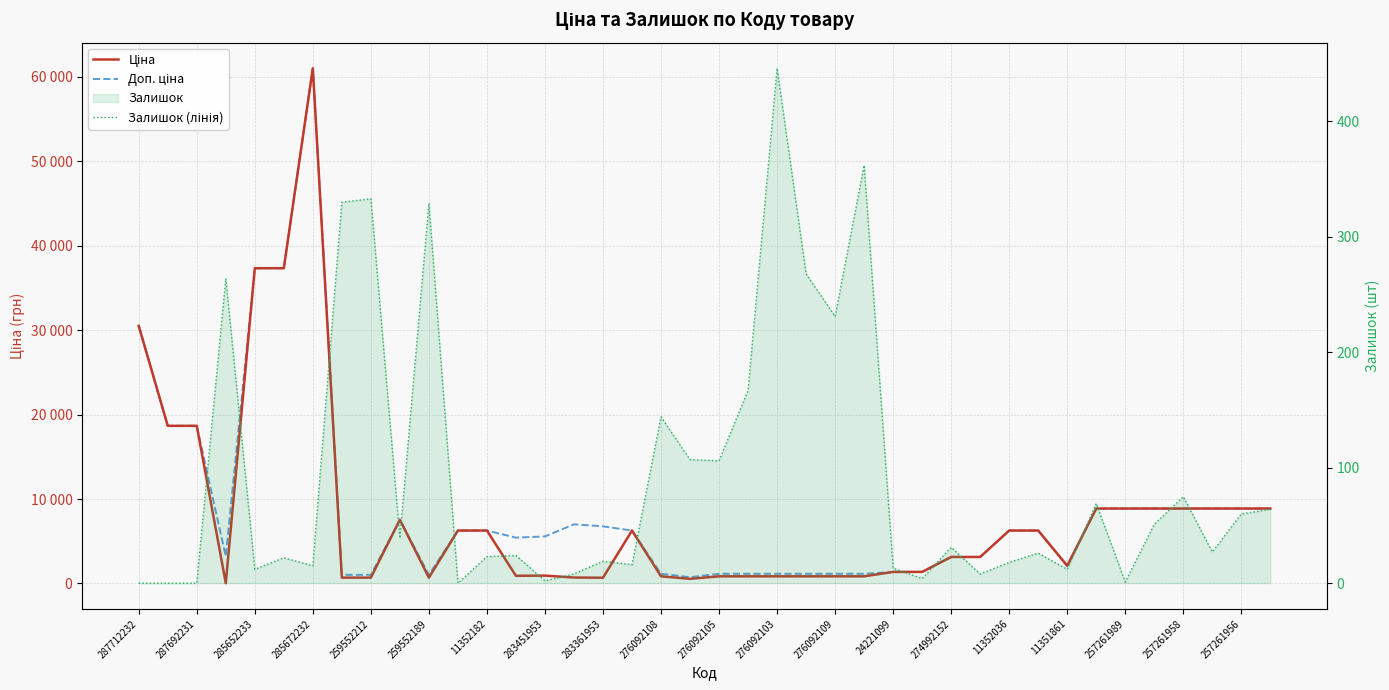

How many times do Доп. ціна and Ціна cross each other?

2